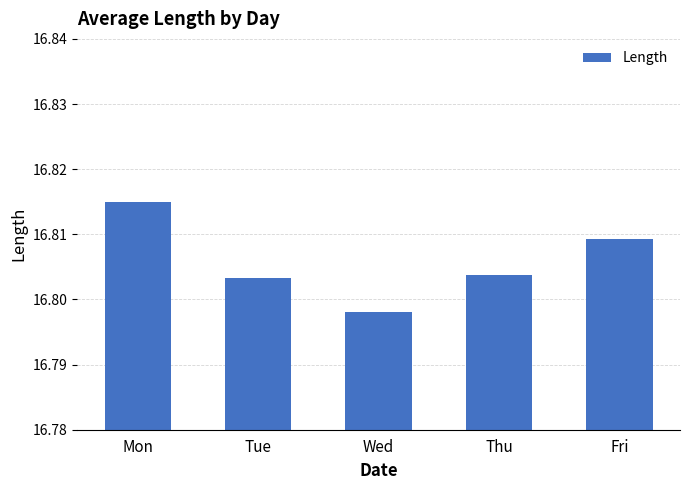

Approximately how many times larger is the value at Thu compared to Wed?

1.0